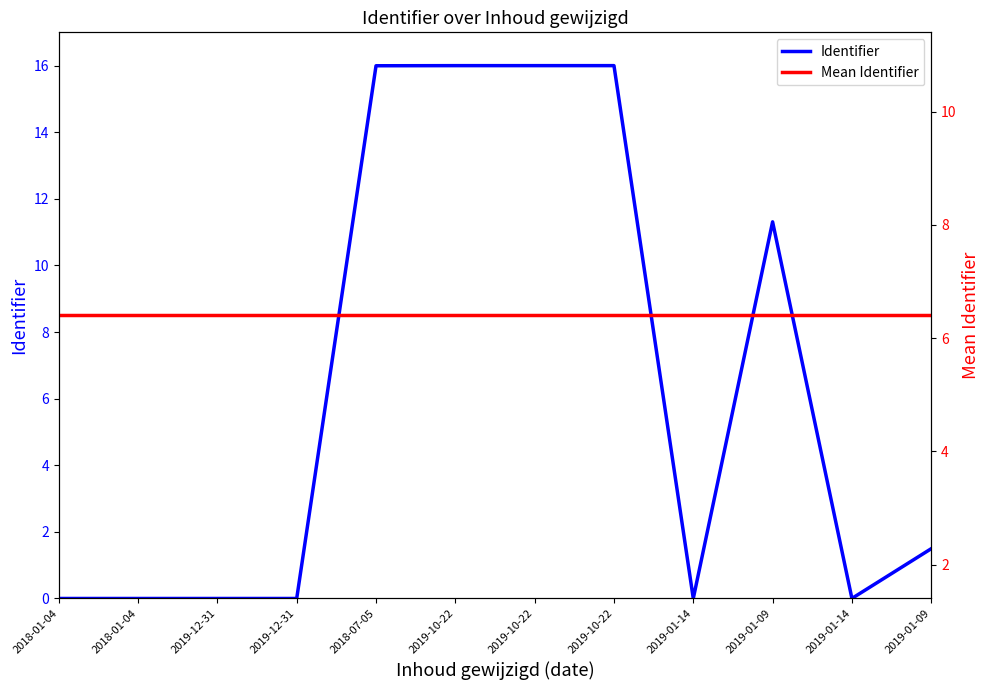

Reading left to right, list all the values displayed in this chart.

Identifier: 2018-01-04=0.0	2018-01-04=0.0	2019-12-31=0.0	2019-12-31=0.0	2018-07-05=16.0	2019-10-22=16.0	2019-10-22=16.0	2019-10-22=16.0	2019-01-14=0.0	2019-01-09=11.3	2019-01-14=0.0	2019-01-09=1.5
Mean Identifier: 2018-01-04=6.4	2018-01-04=6.4	2019-12-31=6.4	2019-12-31=6.4	2018-07-05=6.4	2019-10-22=6.4	2019-10-22=6.4	2019-10-22=6.4	2019-01-14=6.4	2019-01-09=6.4	2019-01-14=6.4	2019-01-09=6.4